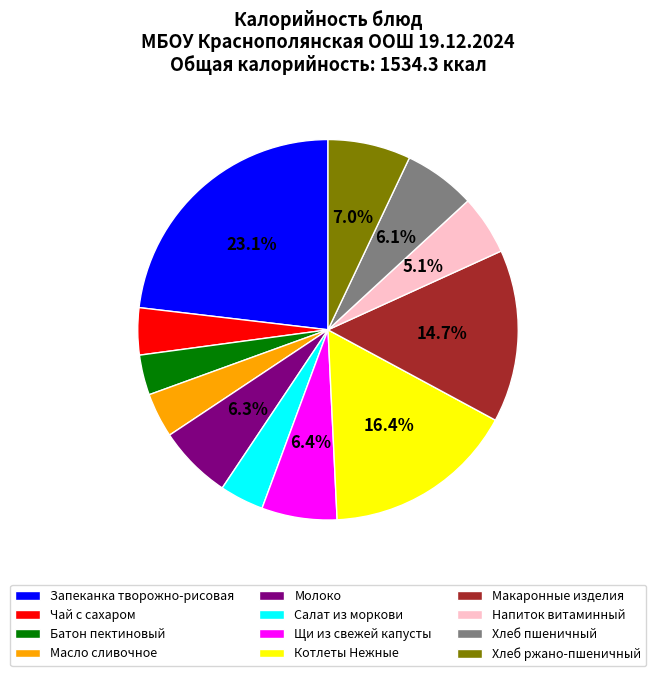

Is it true that Котлеты Нежные is 4% of the pie?

False